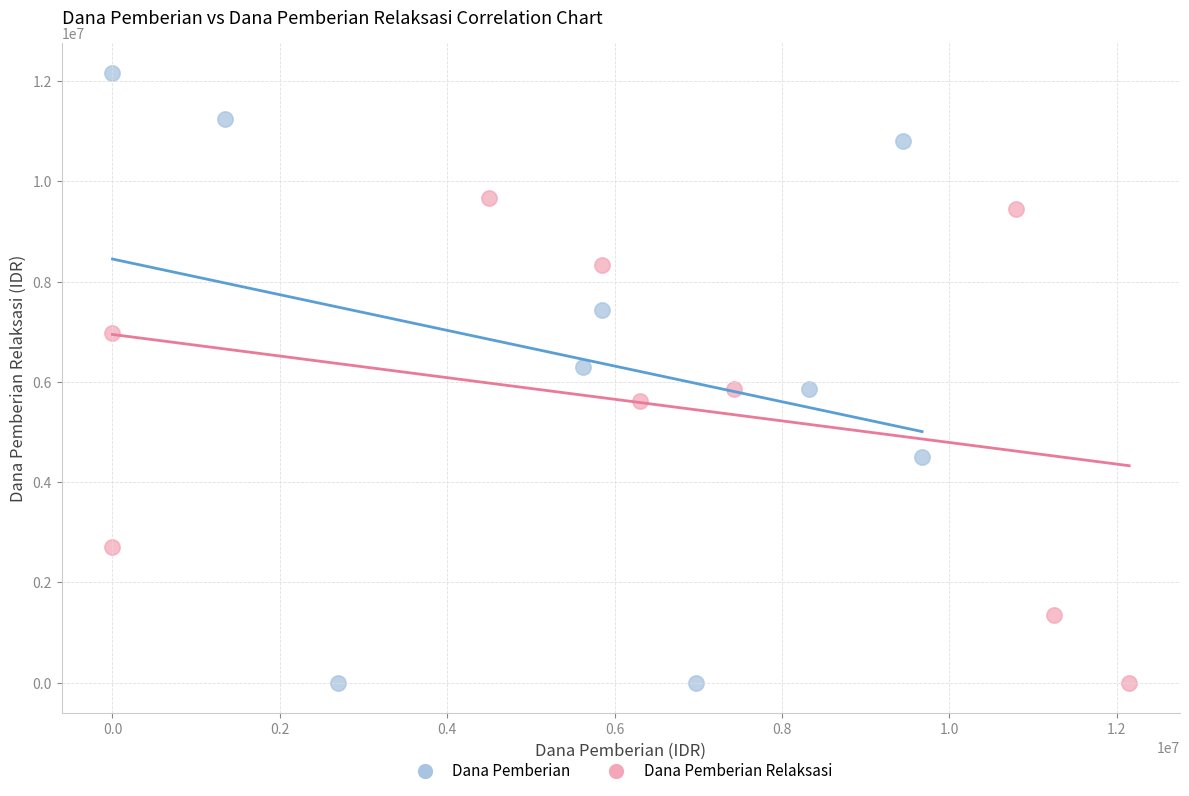

Which series has the largest Y range (max minus min)?

Dana Pemberian